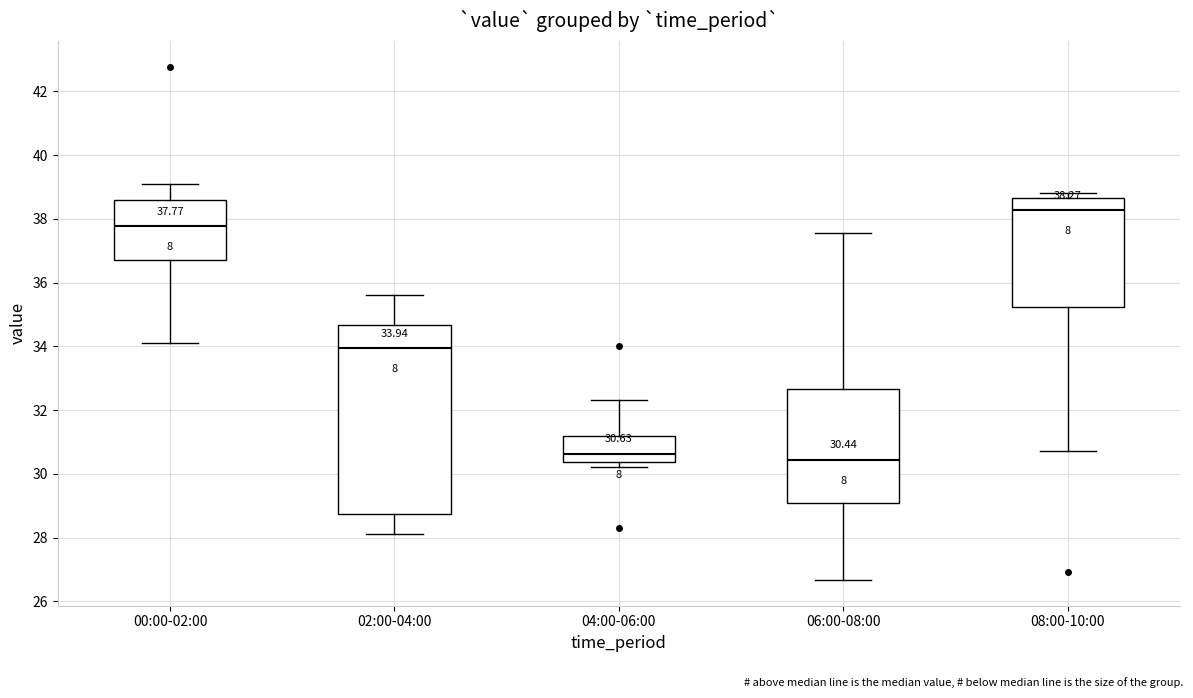

Which box has the highest median line?

08:00-10:00